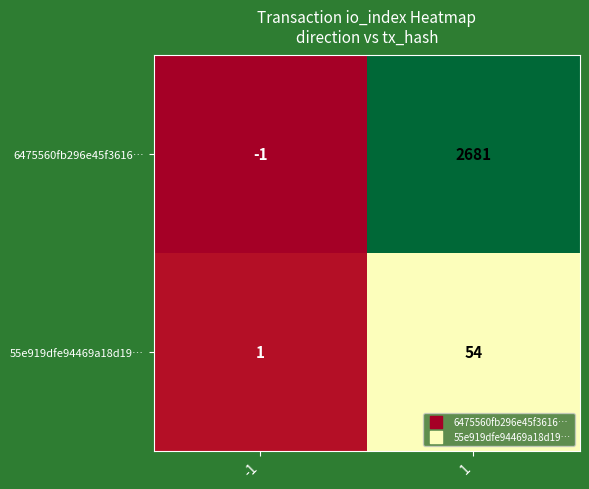

What is the maximum value shown in the chart?

2681